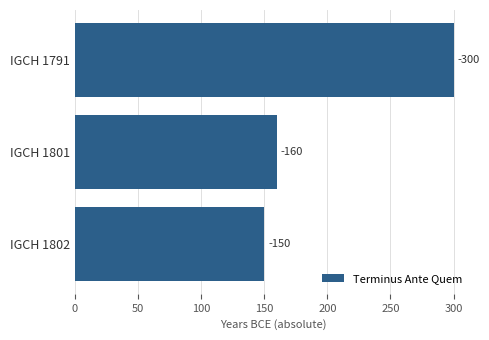

Does the chart contain any negative values?

No